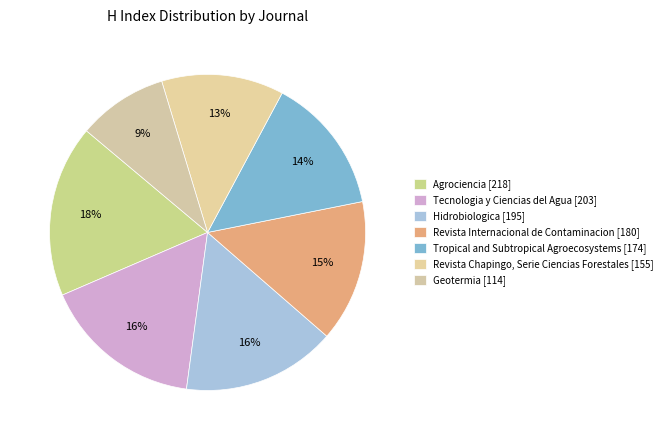

Do Tropical and Subtropical Agroecosystems and Tecnologia y Ciencias del Agua together represent more than half of the pie?

No